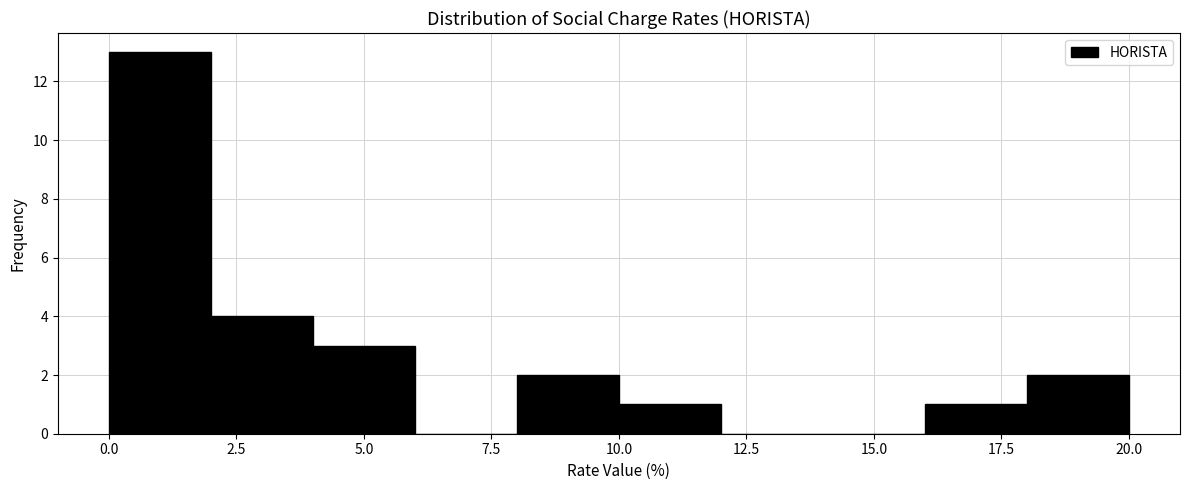

What is the height of the bar covering 2 to 4 on the x-axis? The values are not printed on the chart, so give them approximately, as read against the axis.

4